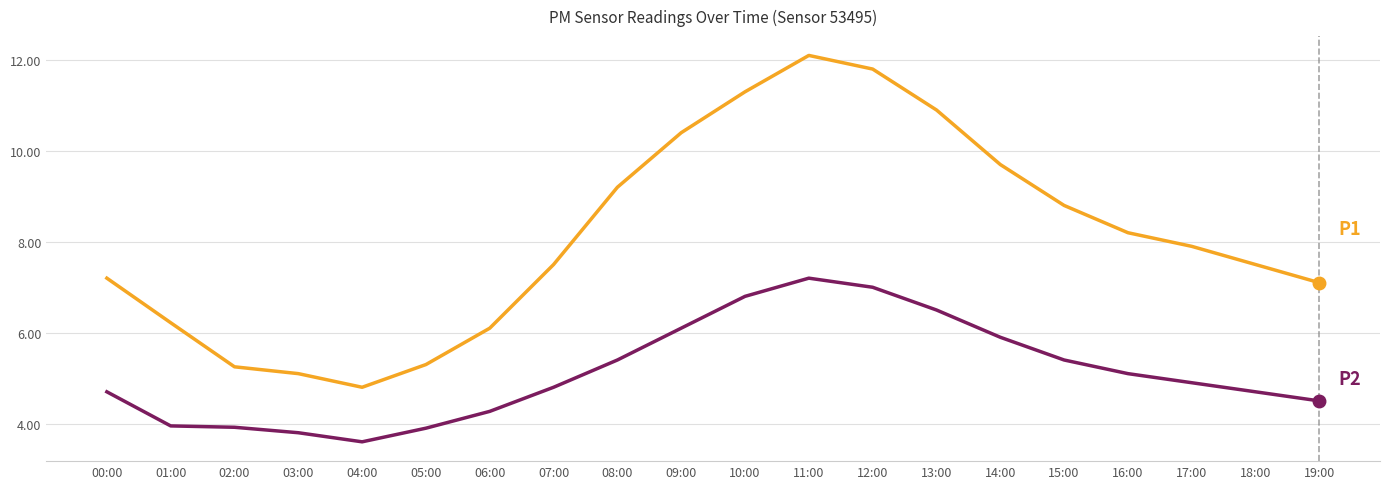

What is the difference between the highest and lowest values at 01:00?

2.3